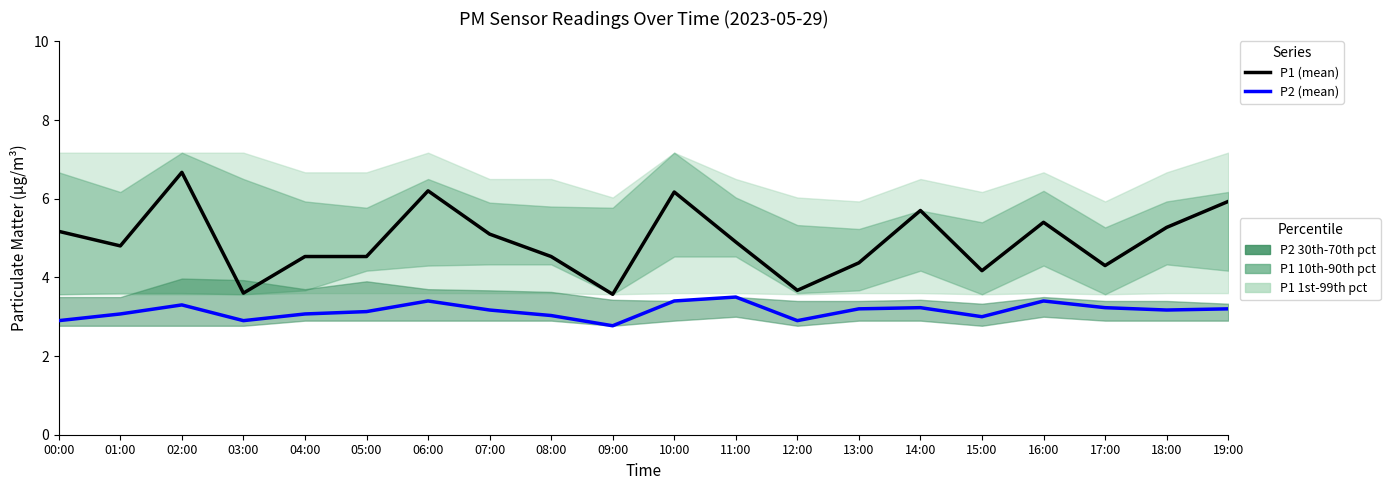

What is the label of the 10th point from the left?

09:00